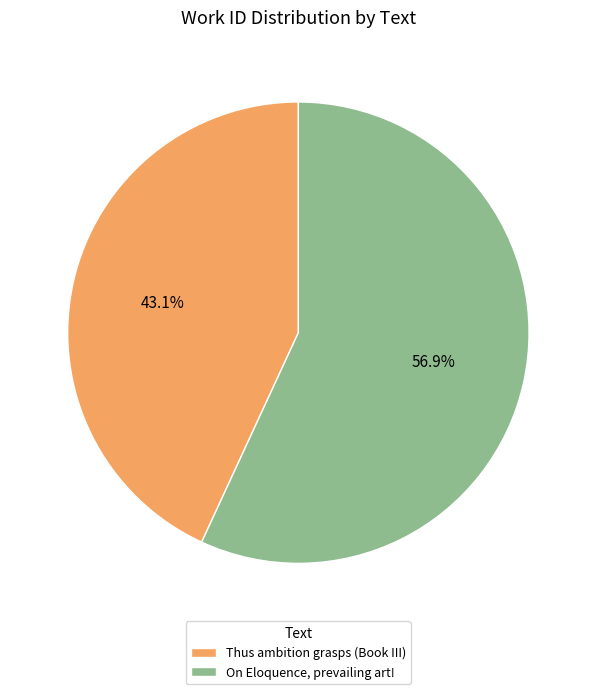

Does any single category account for the majority?

Yes